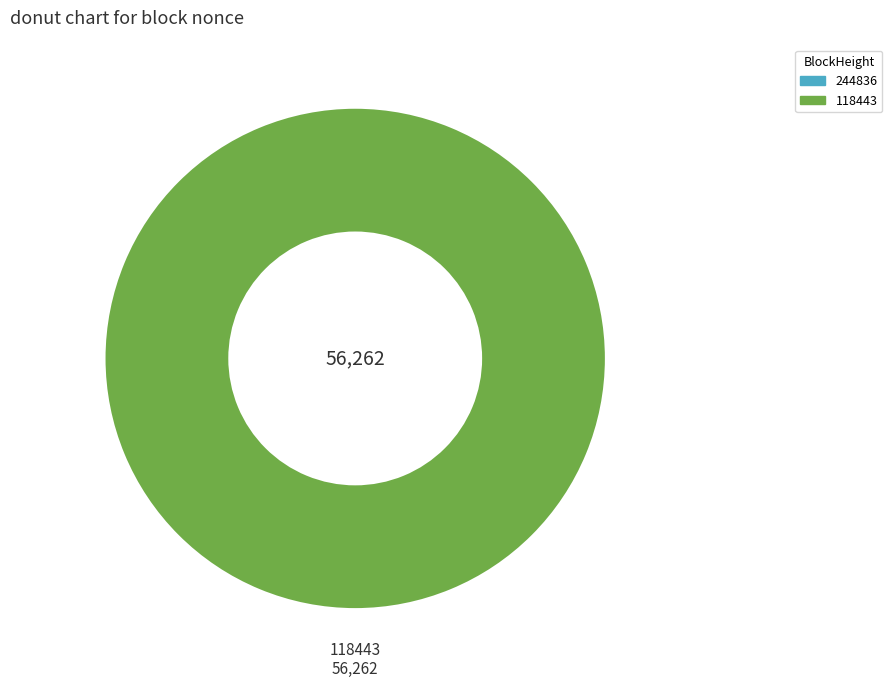

The 244836 slice represents 14% of the pie. True or false?

False